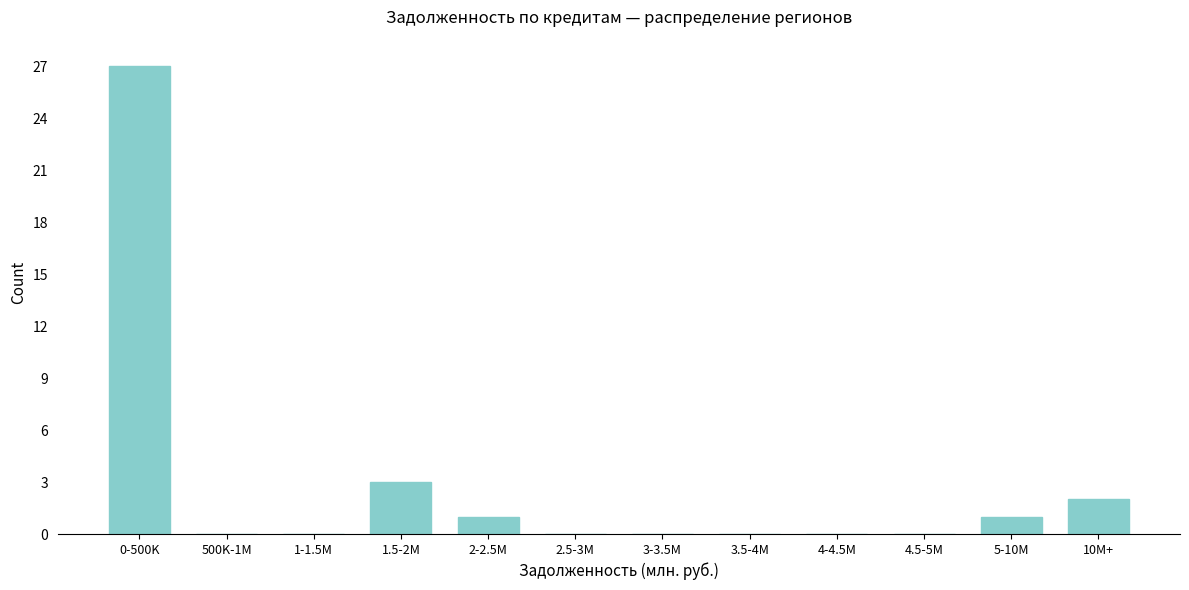

Reading left to right, extract all data points from this chart.

0-500K=27	500K-1M=0	1-1.5M=0	1.5-2M=3	2-2.5M=1	2.5-3M=0	3-3.5M=0	3.5-4M=0	4-4.5M=0	4.5-5M=0	5-10M=1	10M+=2